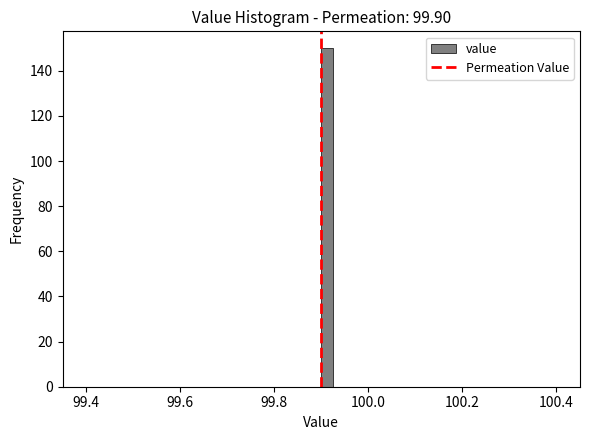

Around what value on the x-axis is the tallest bar? Give the approximate position of its centre, as read against the axis.

99.92